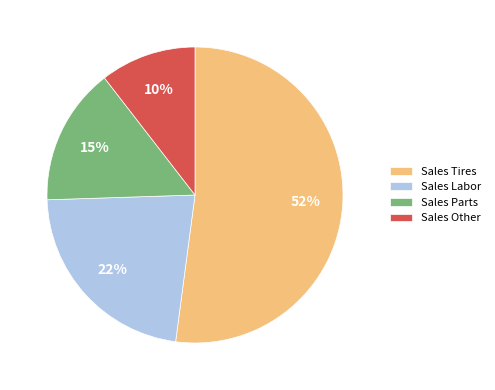

To the nearest percent, what percentage of the pie is Sales Other?

10%